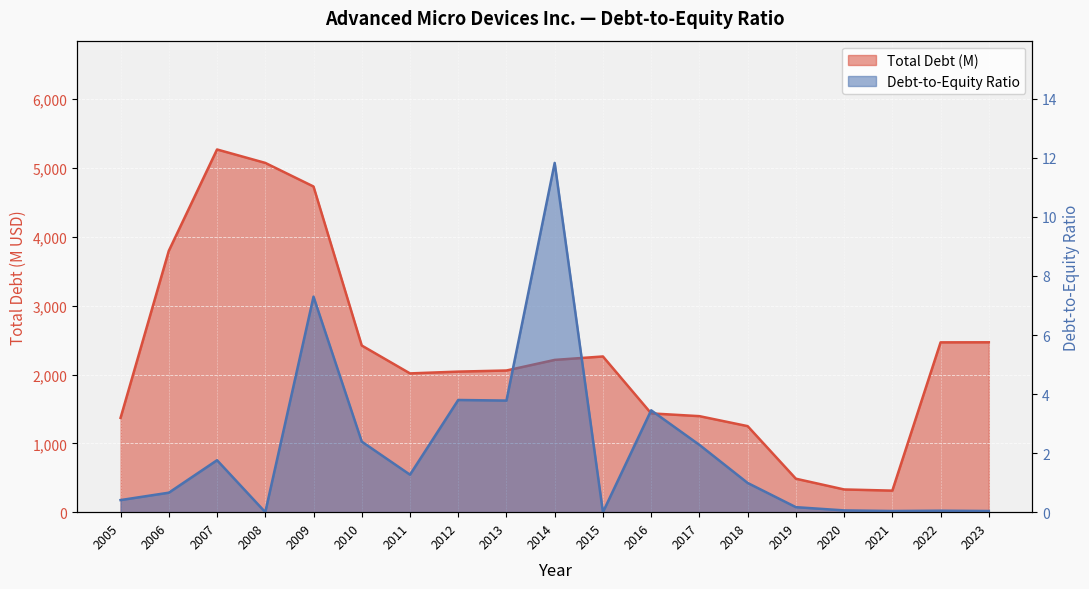

Reading left to right, list all the values displayed in this chart.

Total Debt (M): 1370.0	3797.0	5269.0	5074.0	4731.0	2421.0	2016.0	2042.0	2058.0	2212.0	2262.0	1435.0	1395.0	1250.0	486.0	330.0	313.0	2467.0	2468.0
Debt-to-Equity Ratio: 0.4	0.7	1.8	0.0	7.3	2.4	1.3	3.8	3.8	11.8	0.0	3.5	2.3	1.0	0.2	0.1	0.0	0.1	0.0